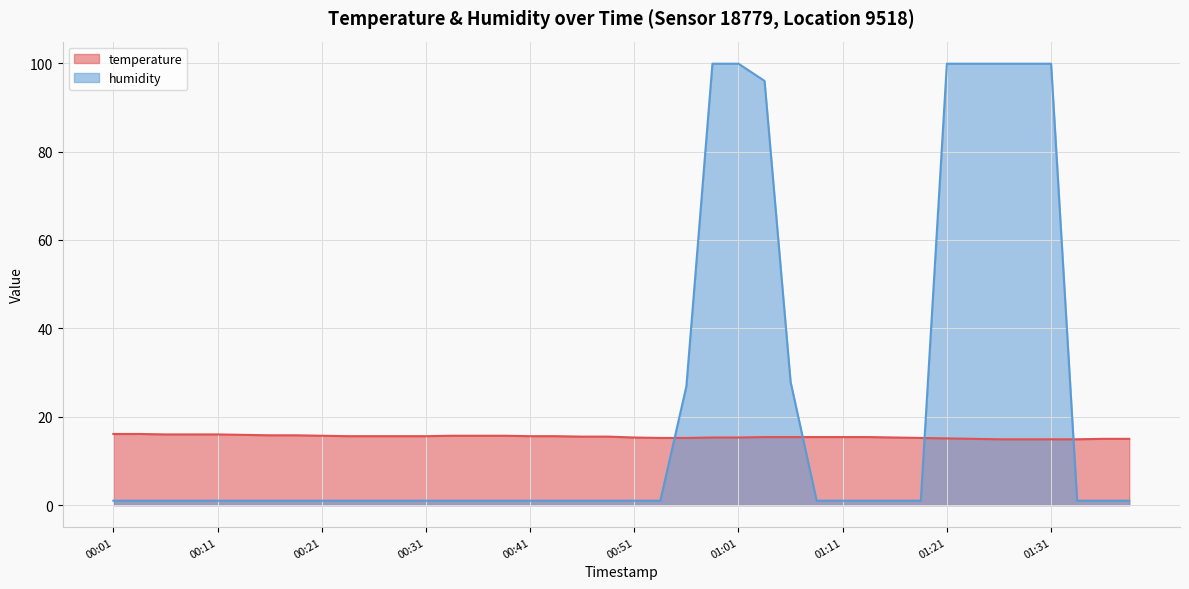

Reading left to right, transcribe all the data shown in this chart.

temperature: 16.1	16.1	16.0	16.0	16.0	15.9	15.8	15.8	15.7	15.6	15.6	15.6	15.6	15.7	15.7	15.7	15.6	15.6	15.5	15.5	15.3	15.2	15.2	15.3	15.3	15.4	15.4	15.4	15.4	15.4	15.3	15.2	15.1	15.0	14.9	14.9	14.9	14.9	15.0	15.0
humidity: 1.0	1.0	1.0	1.0	1.0	1.0	1.0	1.0	1.0	1.0	1.0	1.0	1.0	1.0	1.0	1.0	1.0	1.0	1.0	1.0	1.0	1.0	26.9	99.9	99.9	96.0	27.9	1.0	1.0	1.0	1.0	1.0	99.9	99.9	99.9	99.9	99.9	1.0	1.0	1.0